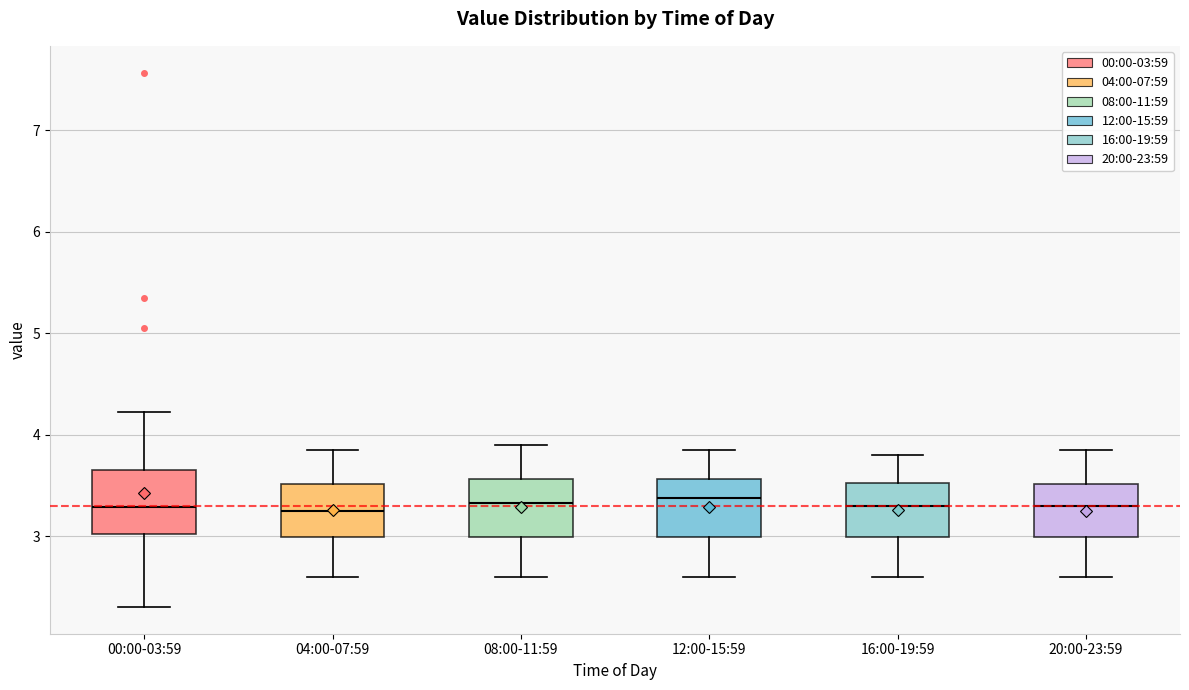

Where is the upper edge of the box for 00:00-03:59 on the y-axis? The values are not printed on the chart, so give them approximately, as read against the axis.

3.7